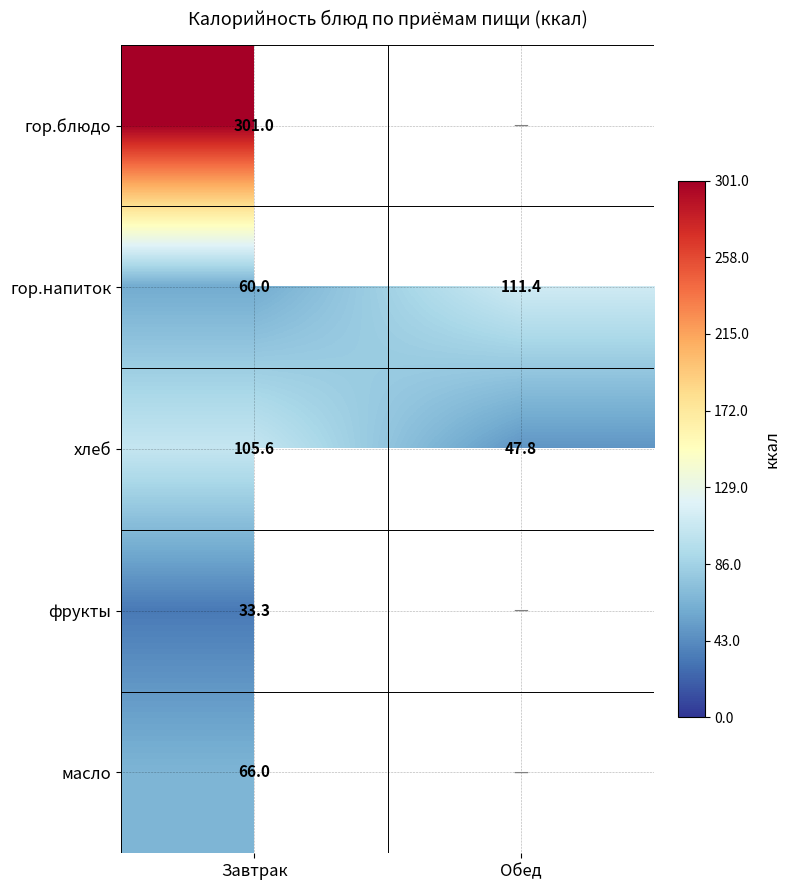

What is the minimum value for гор.напиток?

60.0